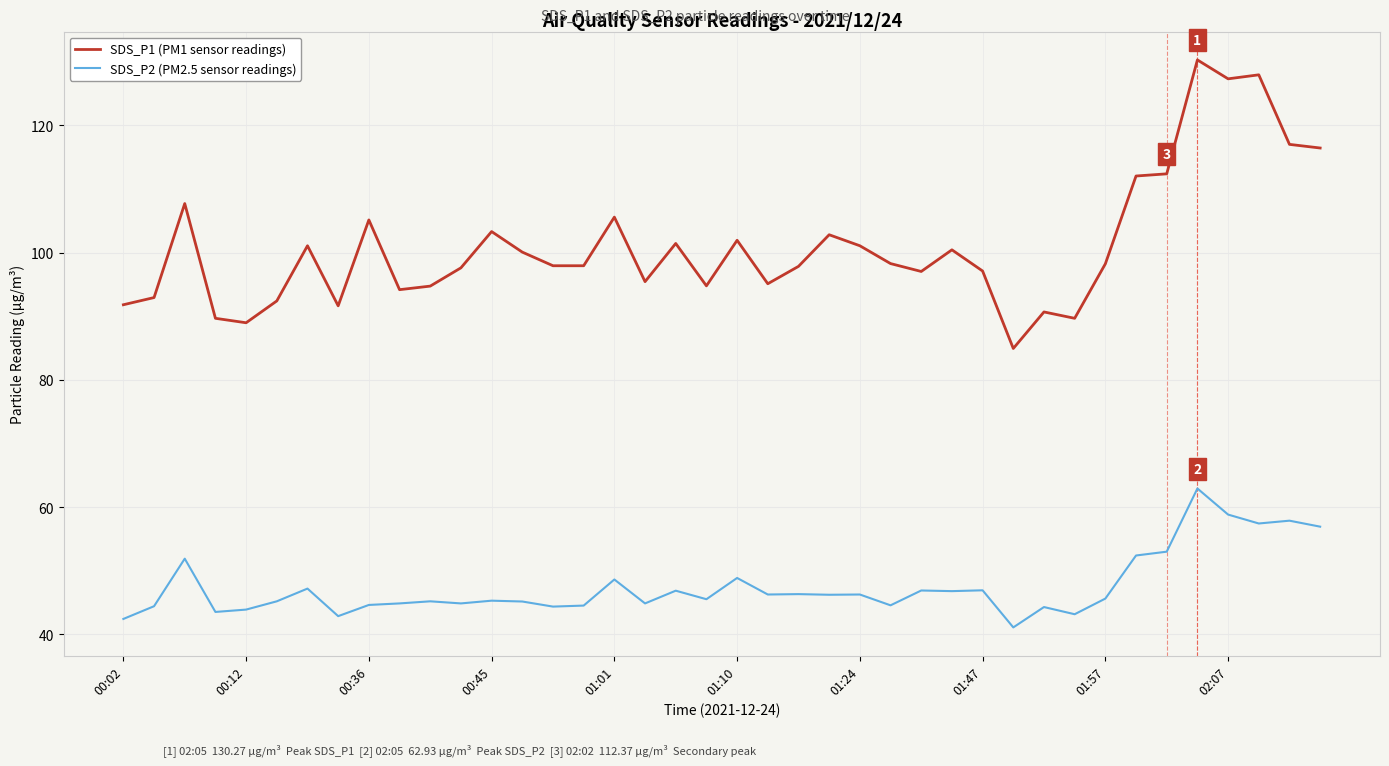

List the series in order of their overall mean, lowest first.

SDS_P2 (PM2.5 sensor readings), SDS_P1 (PM1 sensor readings)